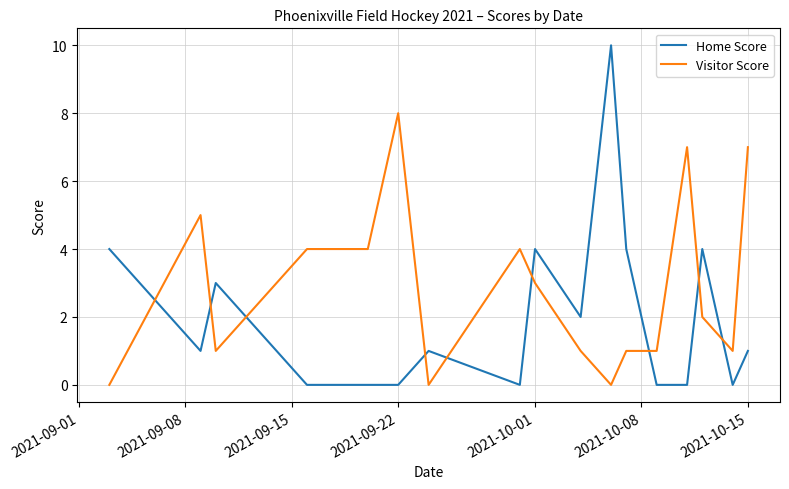

List the series in order of their overall mean, lowest first.

Home Score, Visitor Score